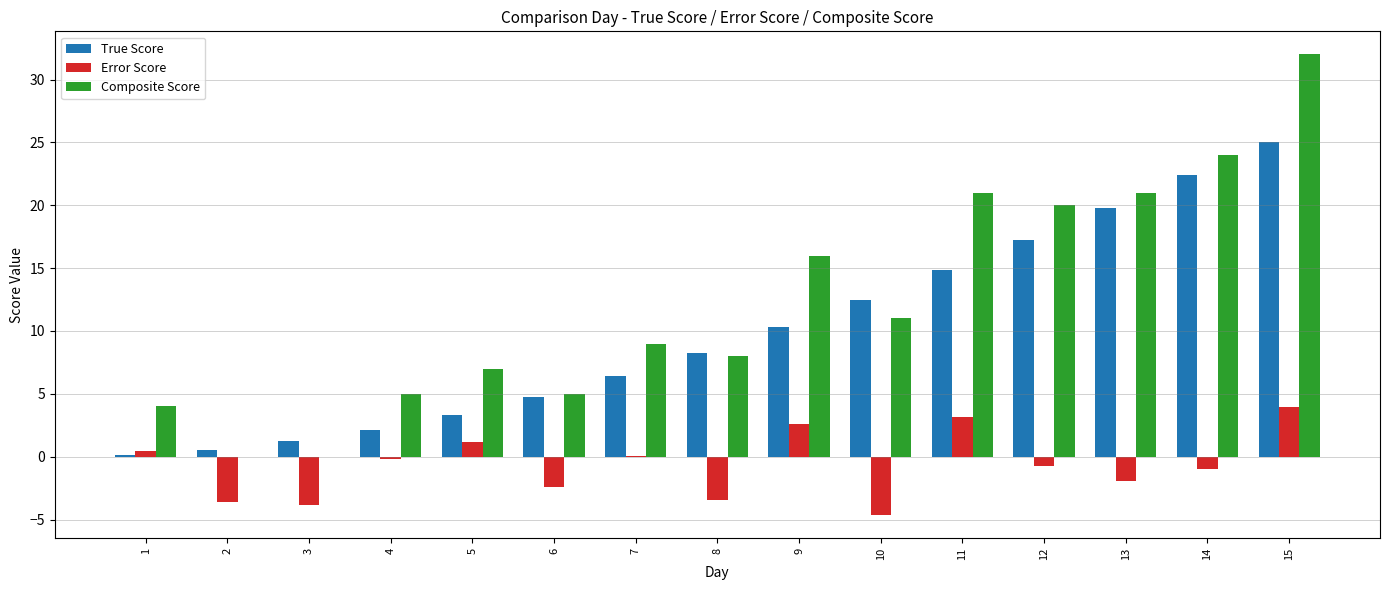

Count the number of categories in the chart.

15